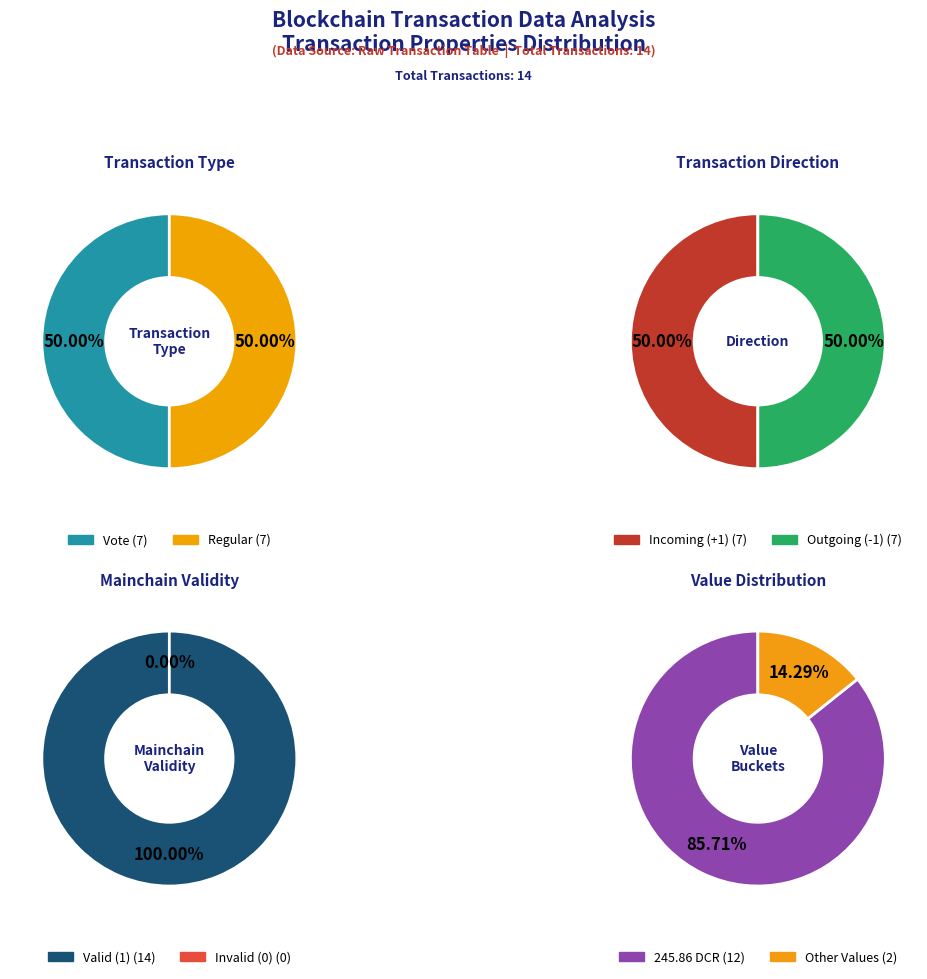

Which slice is the largest?

Vote